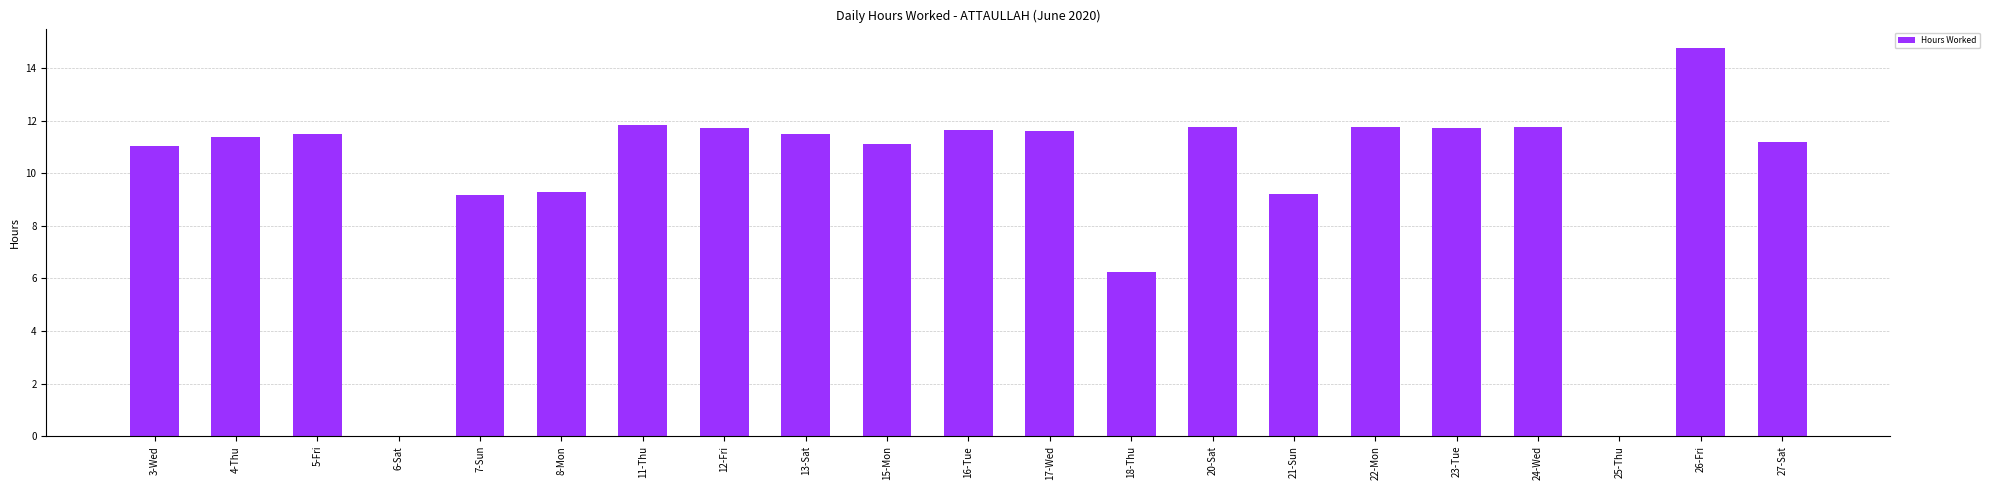

At which category does the chart reach its peak across all series?

26-Fri